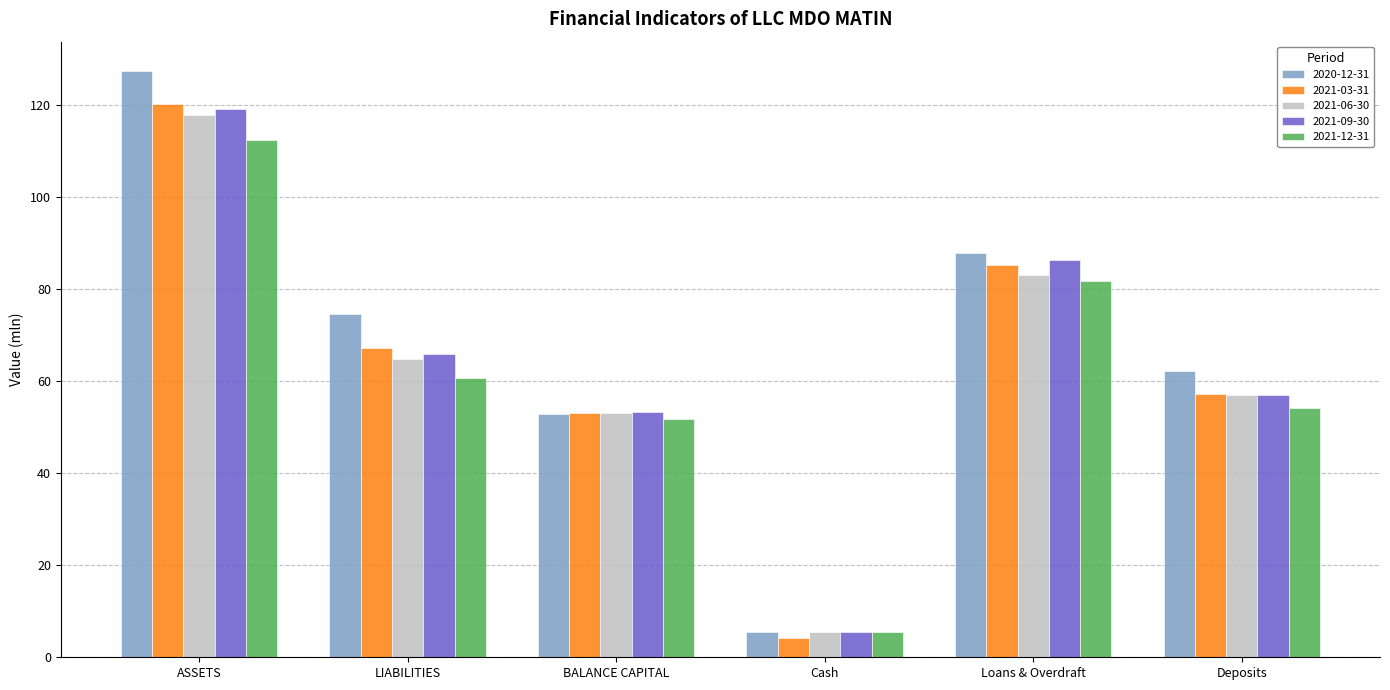

What are all the series names shown in the legend?

2020-12-31, 2021-03-31, 2021-06-30, 2021-09-30, 2021-12-31